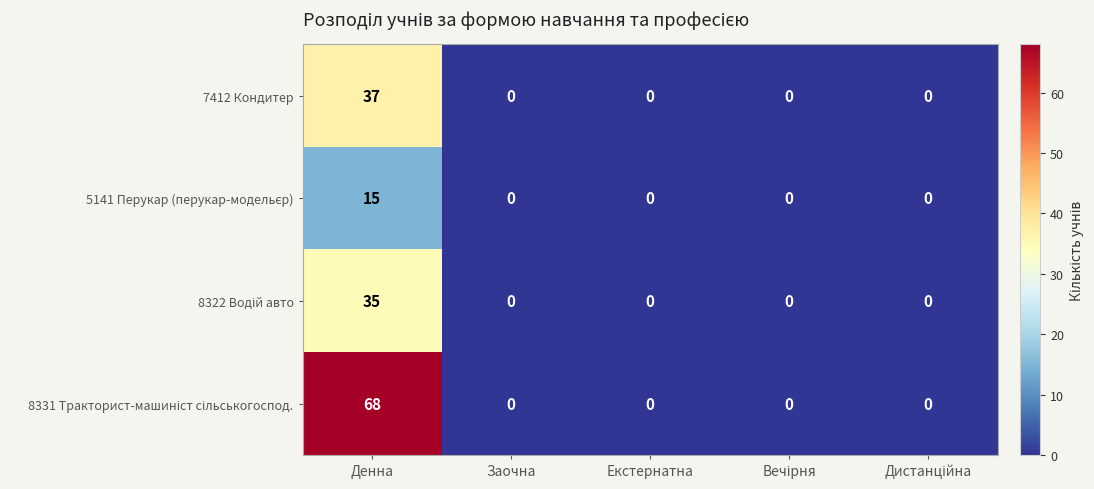

What is the highest value of the 7412 Кондитер series?

37